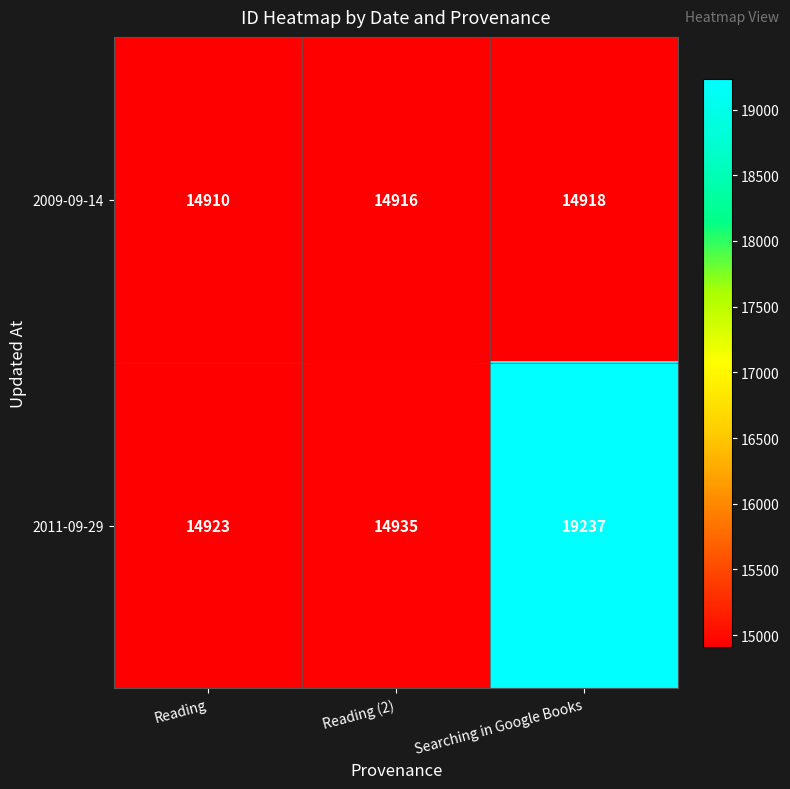

Between Reading (2) and Searching in Google Books, which series saw the biggest shift?

2011-09-29